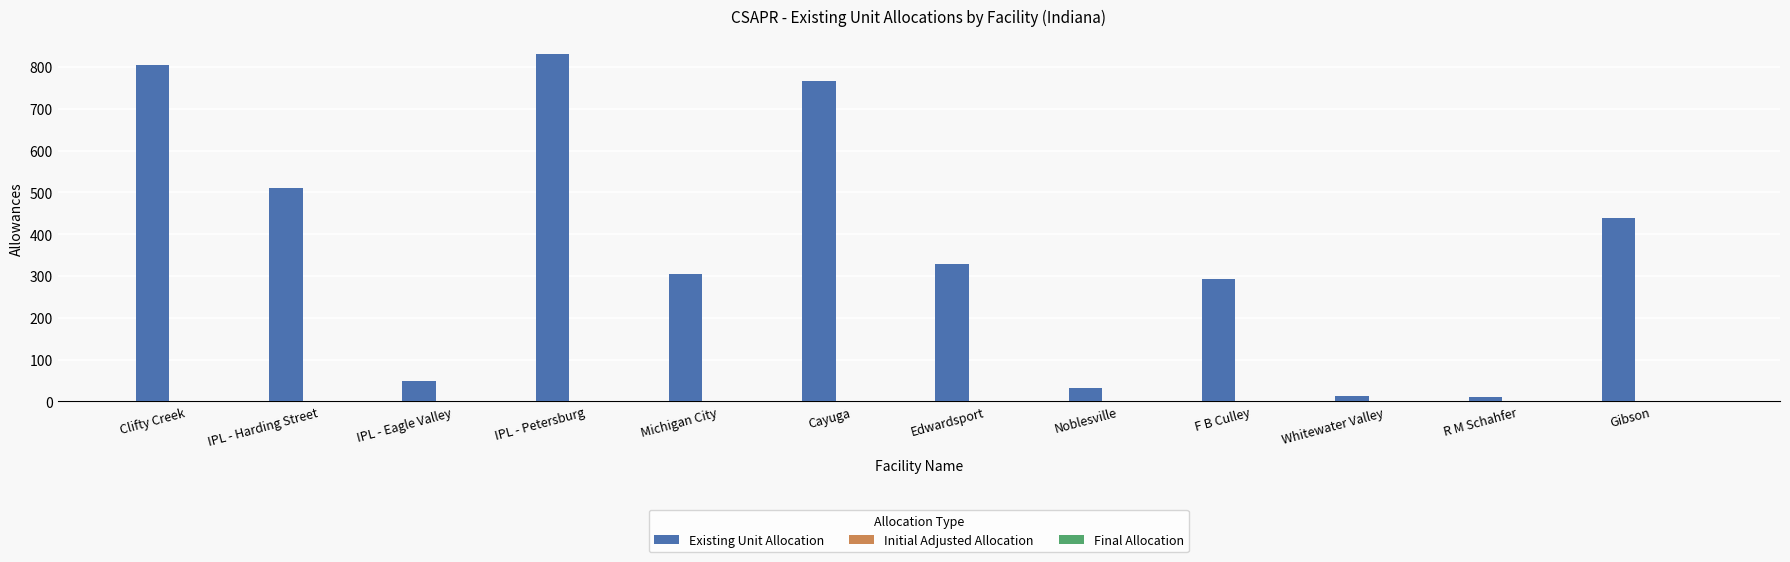

Between Noblesville and R M Schahfer, which is larger?

Noblesville